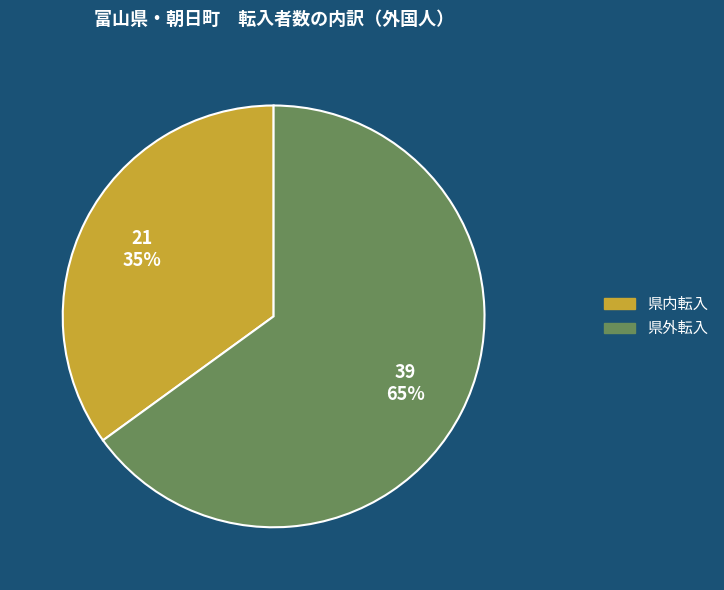

Does any single category account for the majority?

Yes